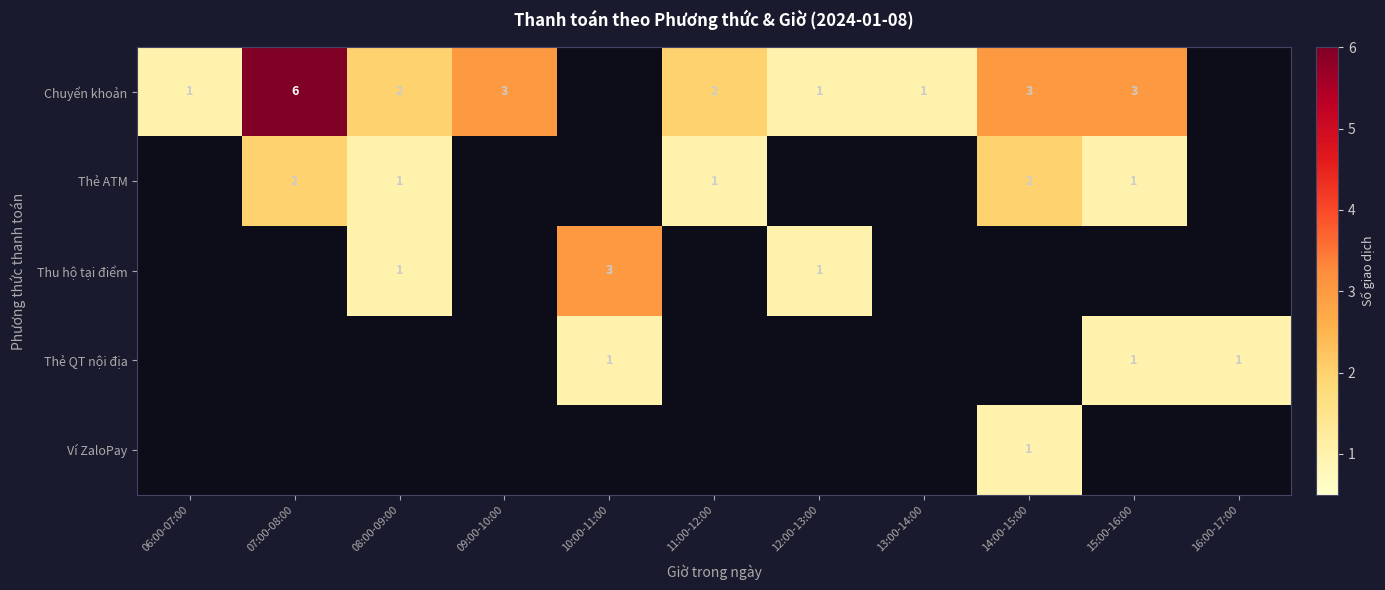

The value of Thẻ QT nội địa at 10:00-11:00 is 1. True or false?

True